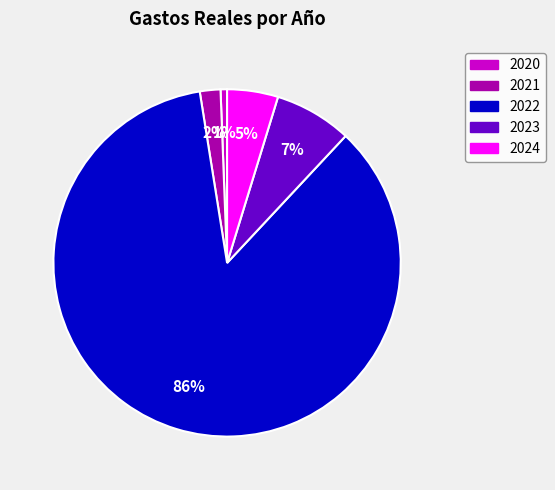

Between 2023 and 2022, which is larger?

2022